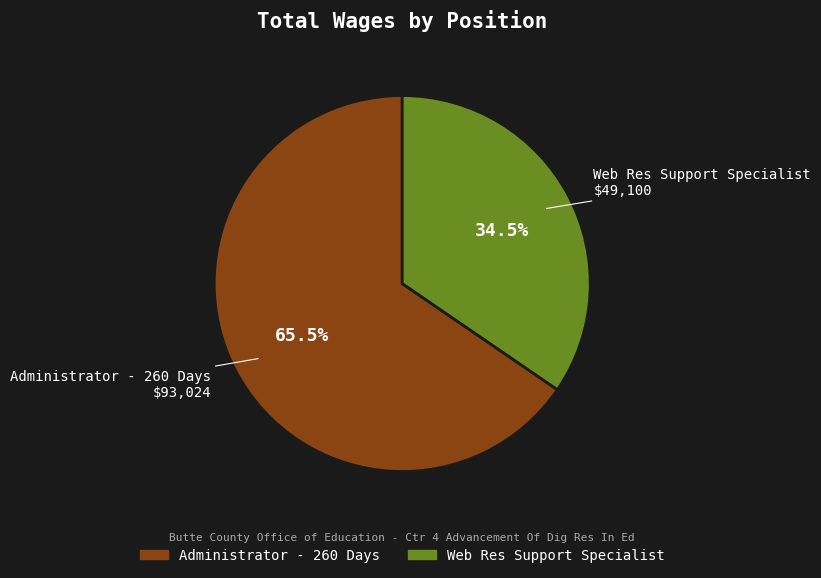

What is the ratio of the value at Web Res Support Specialist to the value at Administrator - 260 Days?

0.5